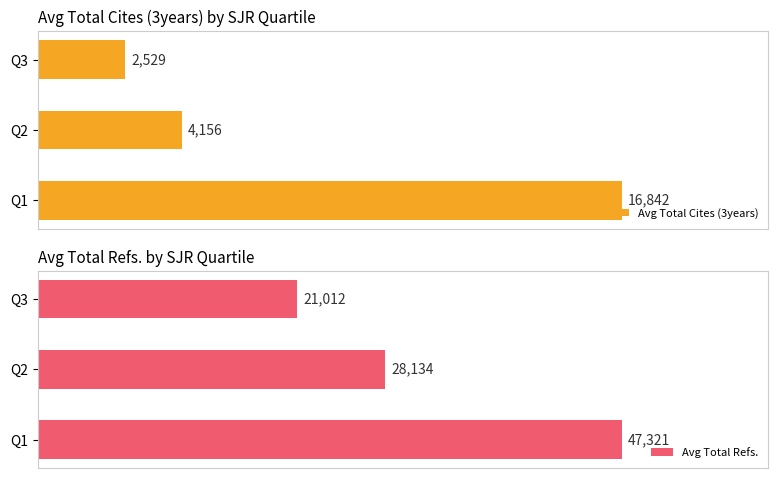

What is the minimum value shown in the chart?

2529